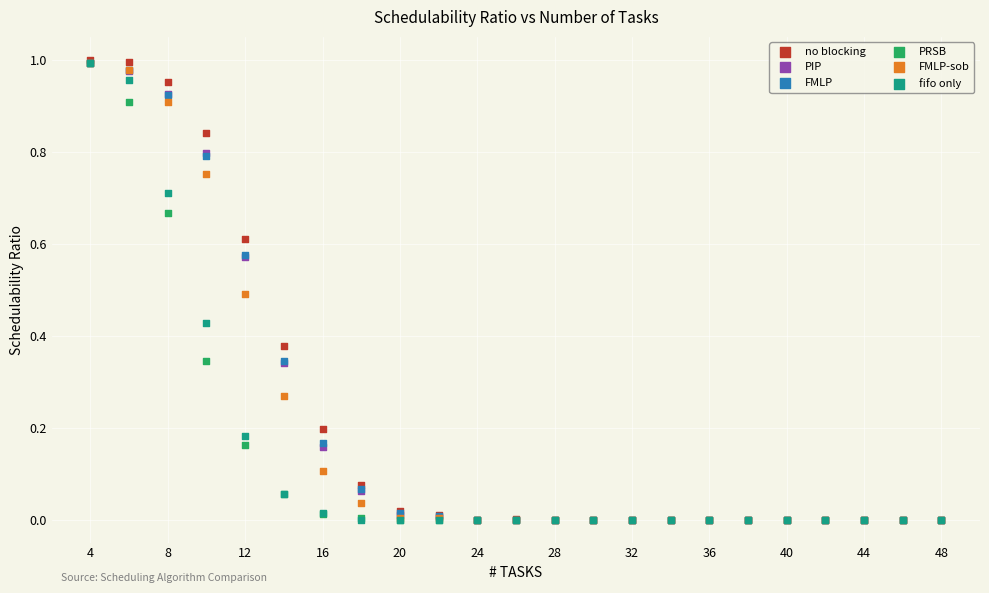

What are all the series names shown in the legend?

no blocking, PIP, FMLP, PRSB, FMLP-sob, fifo only